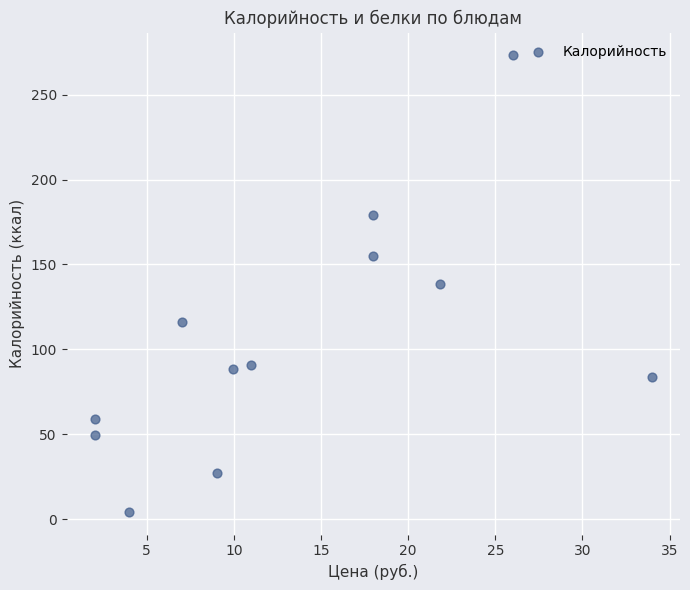

What is the range of Y values (max minus min)?

268.8